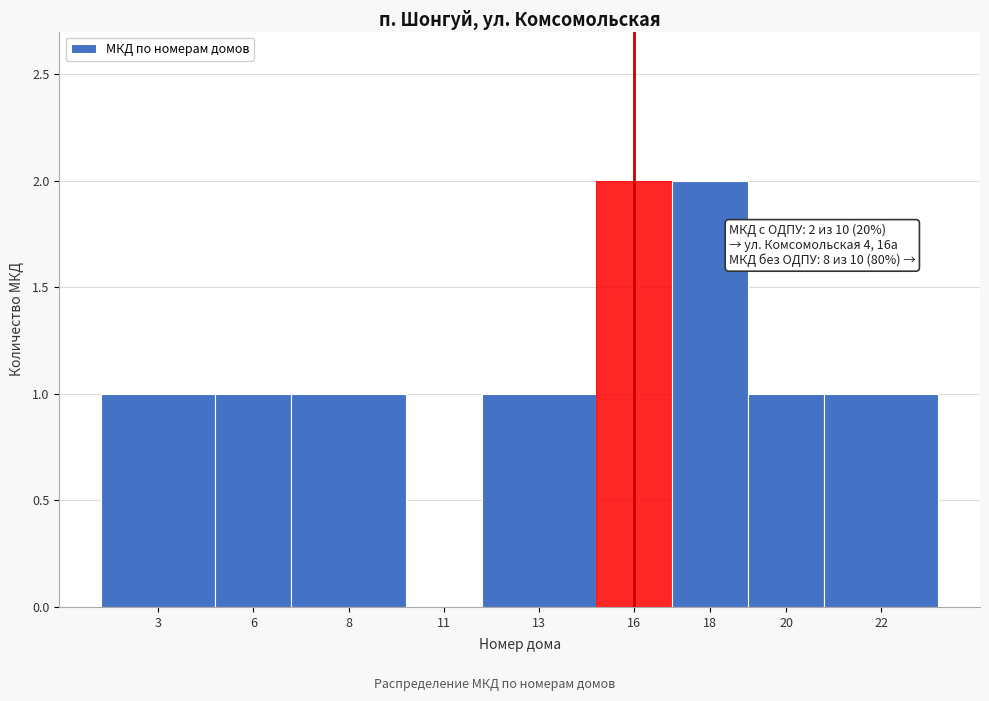

Reading left to right, list all the values displayed in this chart.

3=1	6=1	8=1	11=0	13=1	16=2	18=2	20=1	22=1